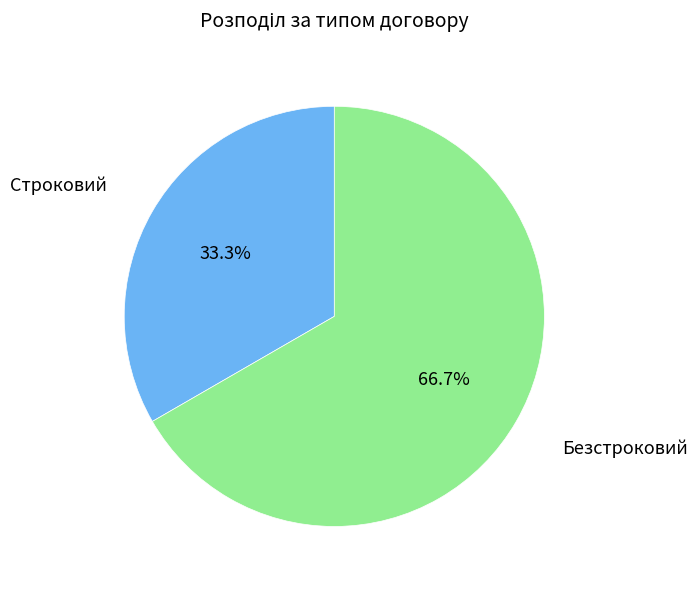

To the nearest percent, what is the difference between the largest and smallest slice percentages?

33%